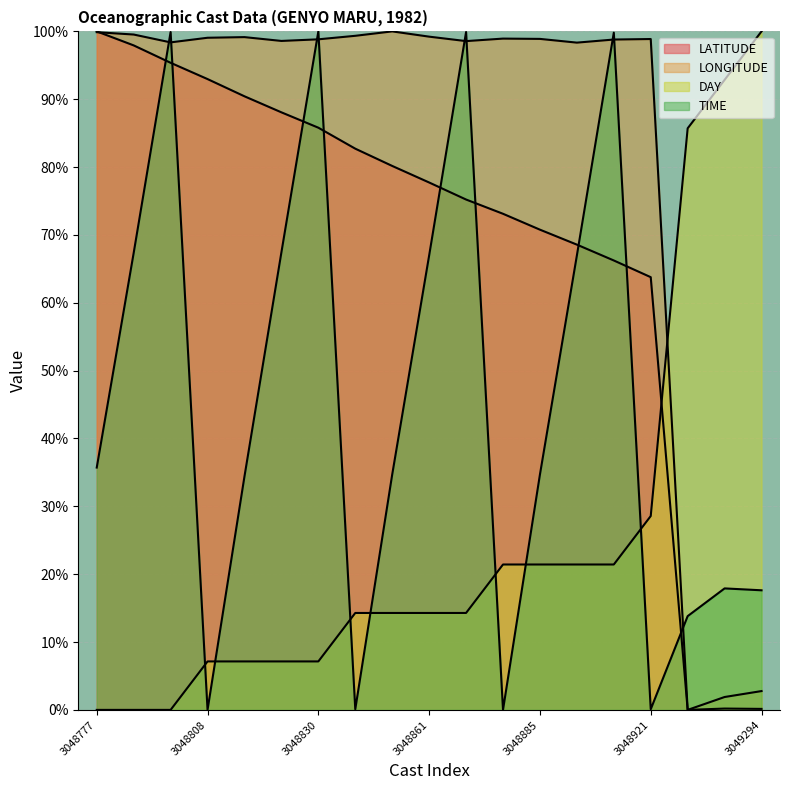

Which series ends up on top after the final intersection of DAY and TIME?

DAY